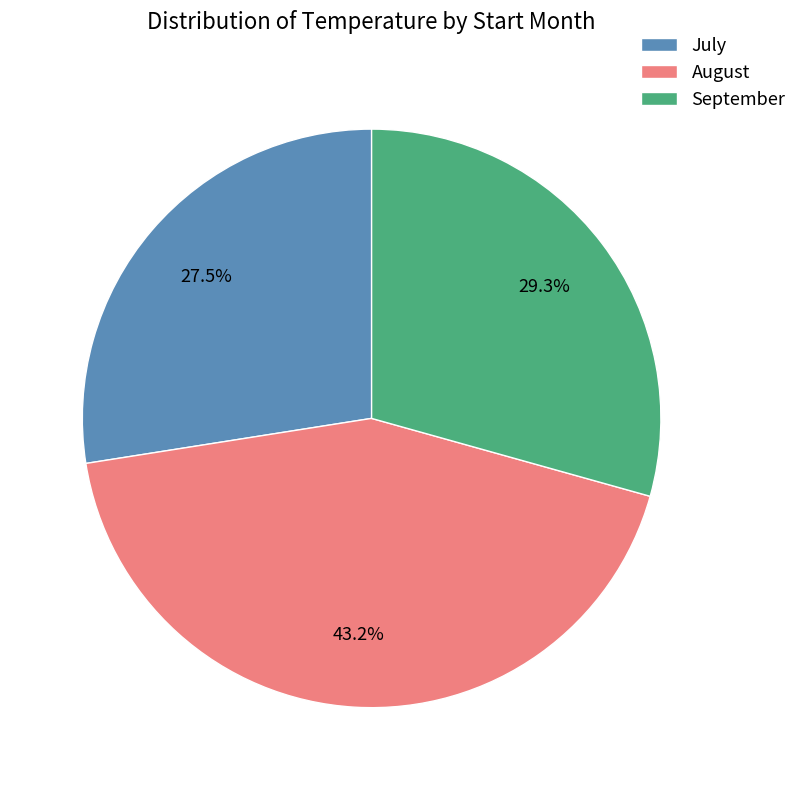

Does July account for over 50% of the chart?

No